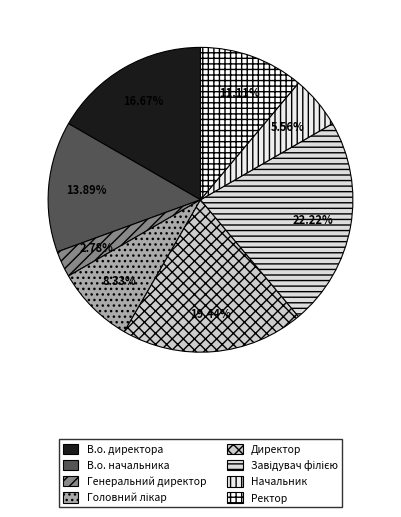

How many segments does this pie chart have?

8